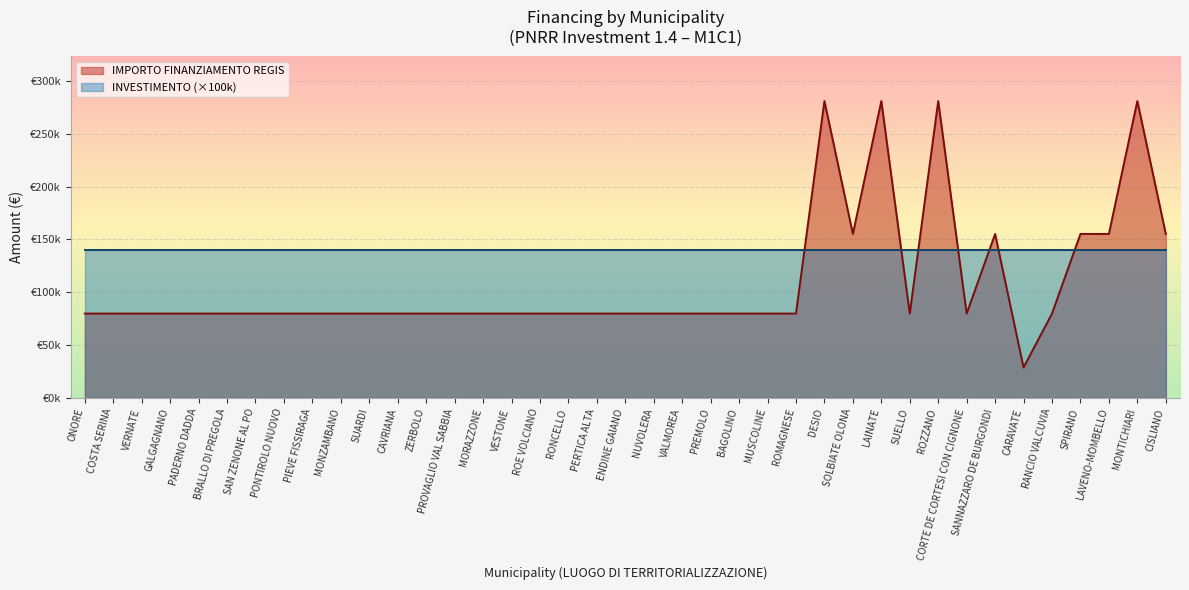

What are all the series names shown in the legend?

IMPORTO FINANZIAMENTO REGIS, INVESTIMENTO (×100k)